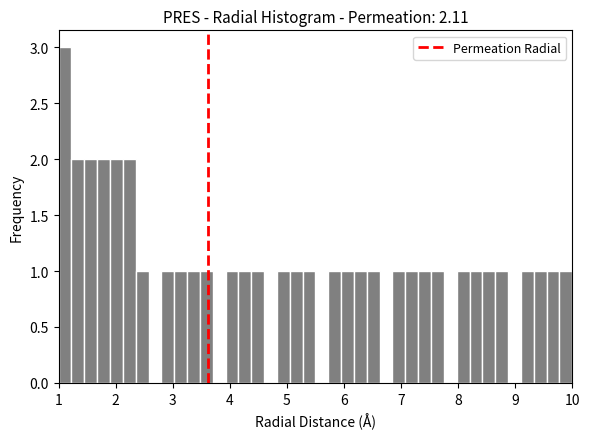

Around what value on the x-axis is the tallest bar? Give the approximate position of its centre, as read against the axis.

1.1